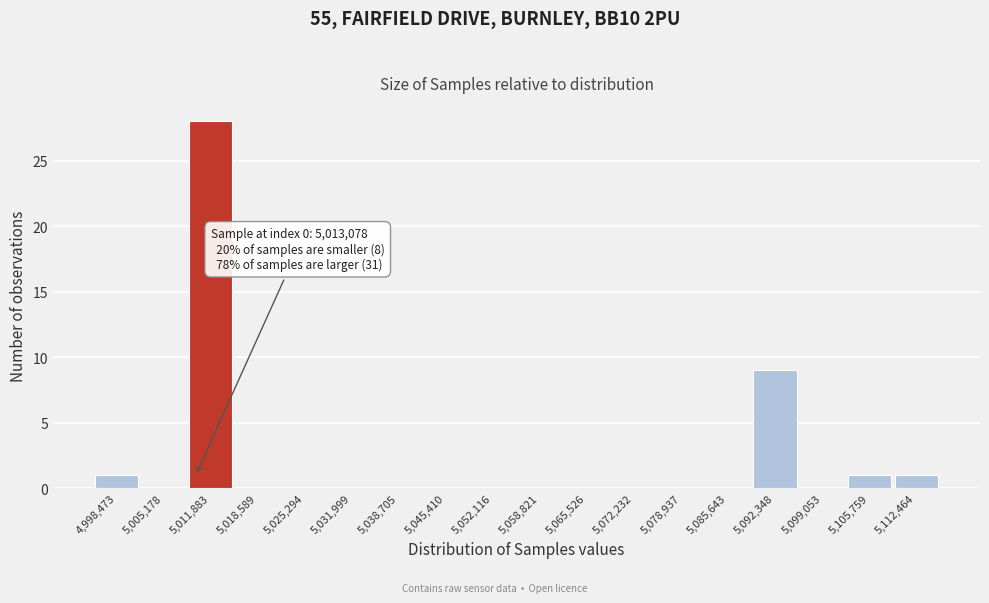

Reading right to left, what are all the values shown in this chart?

5,112,464=1	5,105,759=1	5,099,053=0	5,092,348=9	5,085,643=0	5,078,937=0	5,072,232=0	5,065,526=0	5,058,821=0	5,052,116=0	5,045,410=0	5,038,705=0	5,031,999=0	5,025,294=0	5,018,589=0	5,011,883=28	5,005,178=0	4,998,473=1